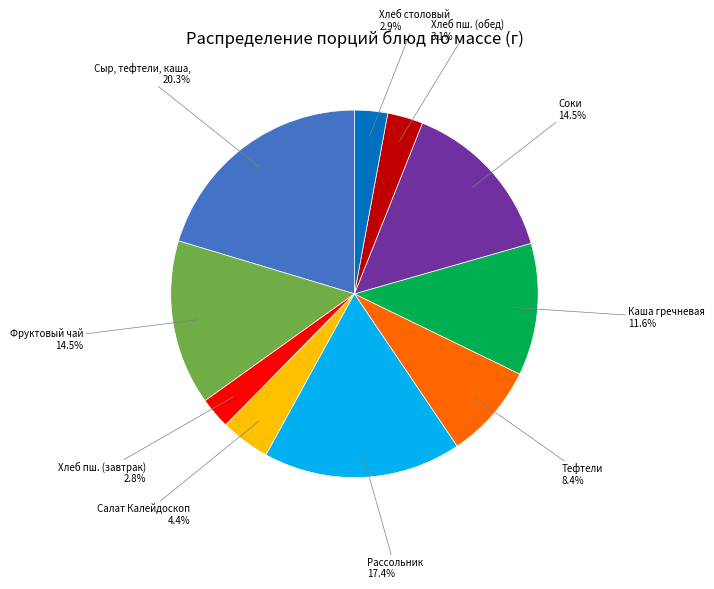

What is the largest slice in the pie chart?

Сыр, тефтели, каша